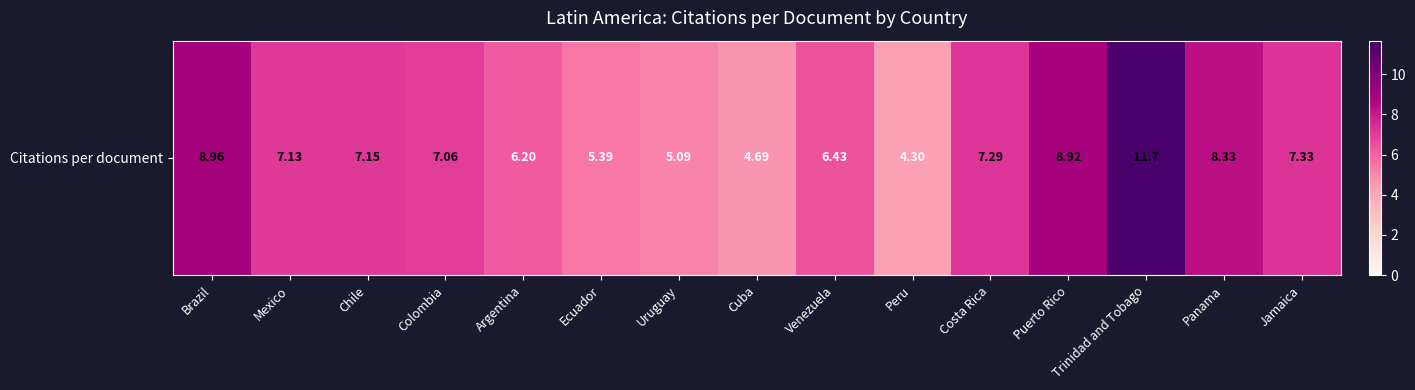

What is the difference between the maximum and minimum values?

7.4